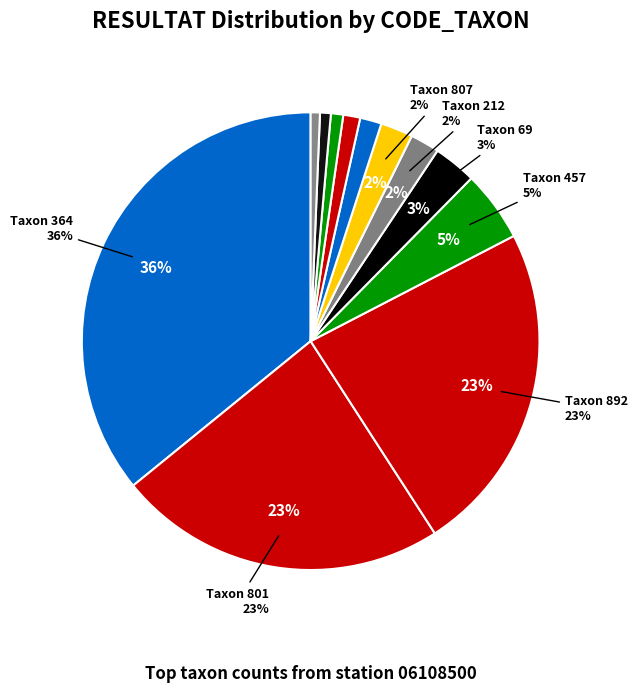

What is the ratio of the value at 457 to the value at 212?

2.4